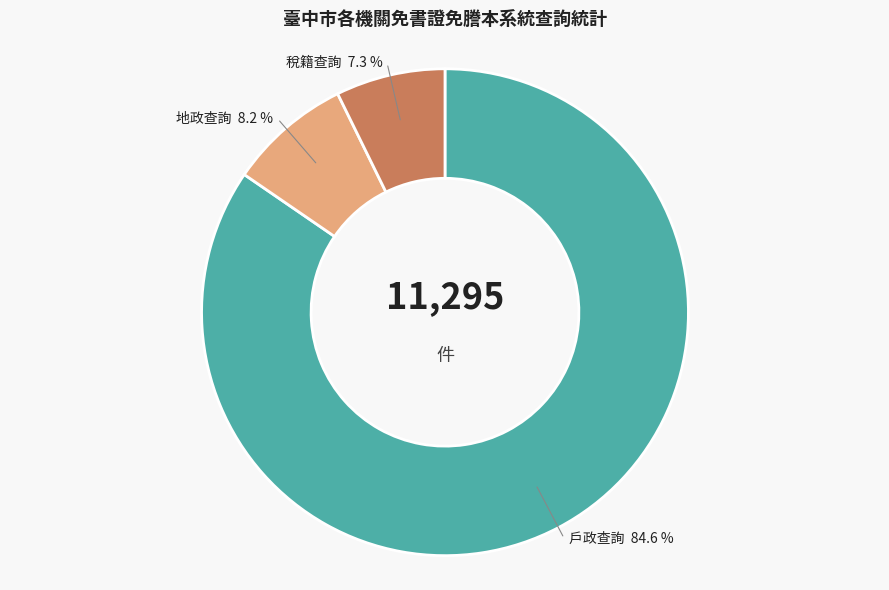

To the nearest percent, what is the average slice percentage?

33%